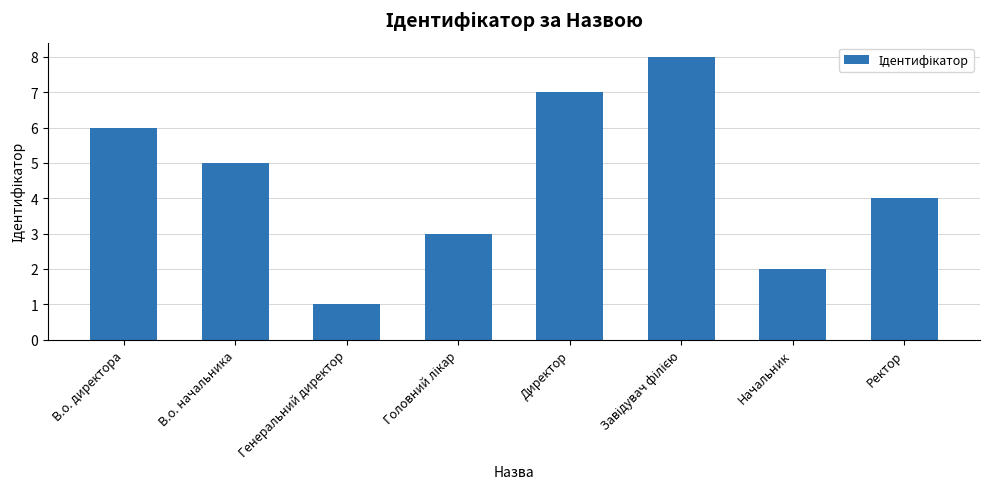

What value does the data have at В.о. начальника?

5